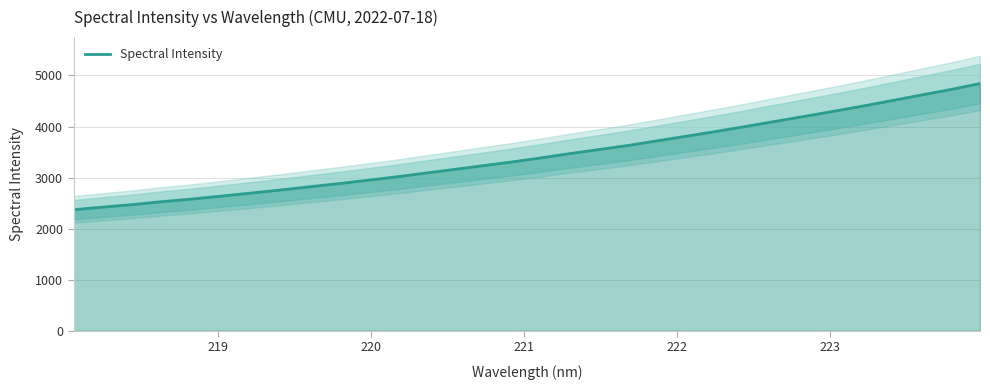

Does the chart have visible grid lines?

Yes